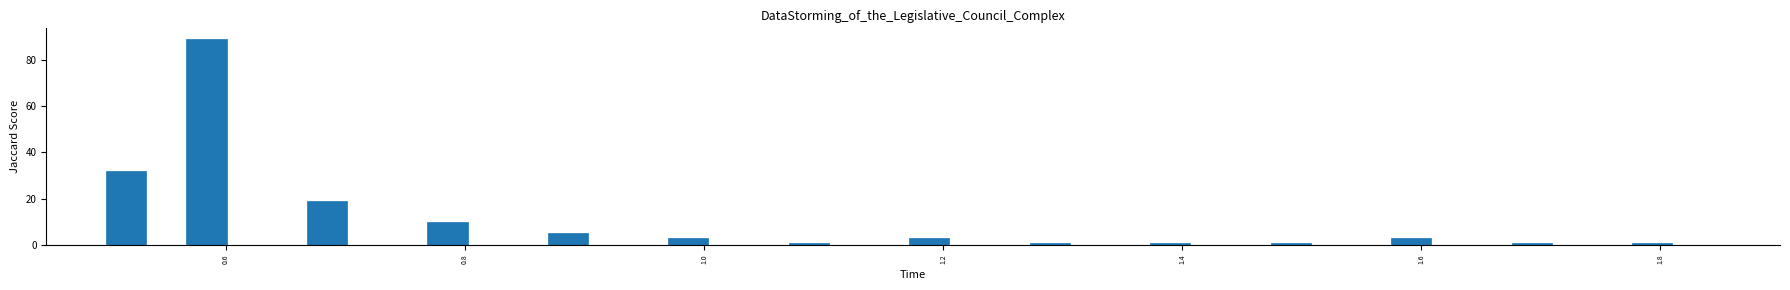

Around what value on the x-axis is the tallest bar? Give the approximate position of its centre, as read against the axis.

0.58